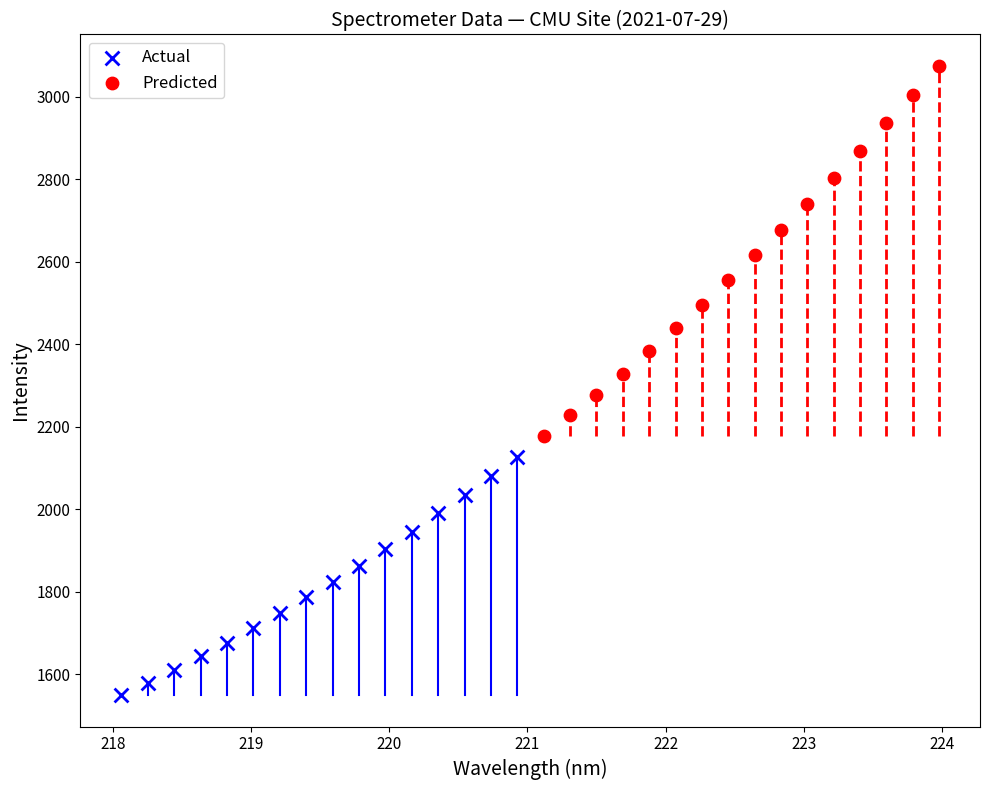

Which series has the largest Y range (max minus min)?

Predicted